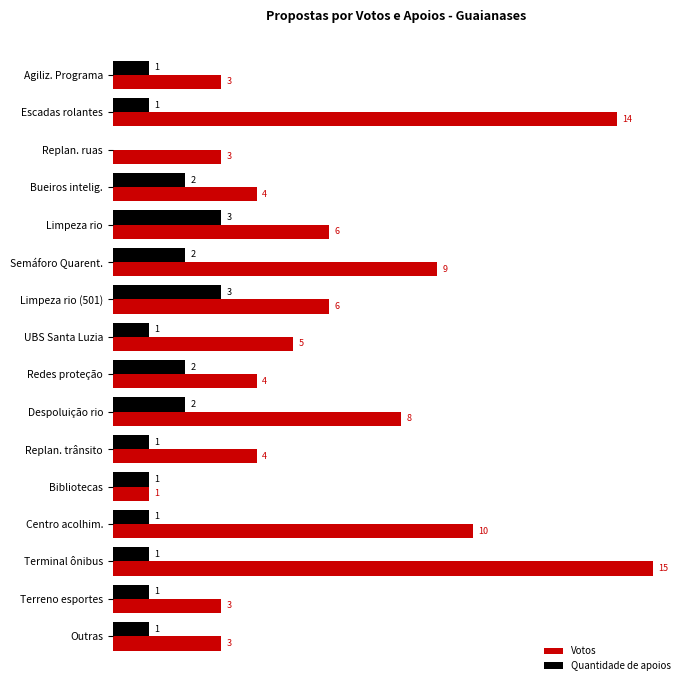

Which category has the highest value in the Votos series?

Terminal ônibus